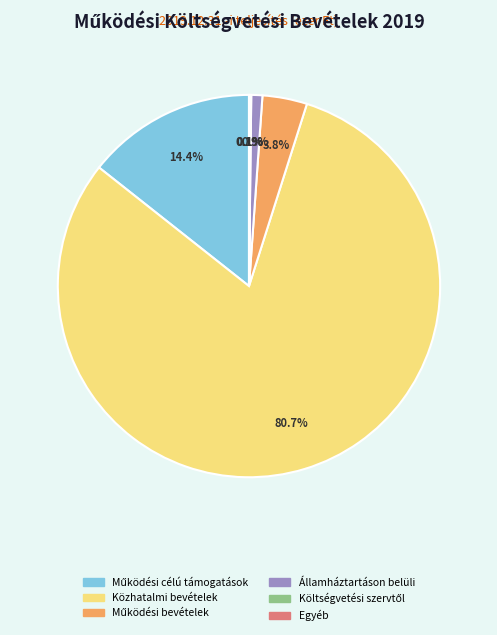

To the nearest percent, what portion does Közhatalmi bevételek represent?

81%